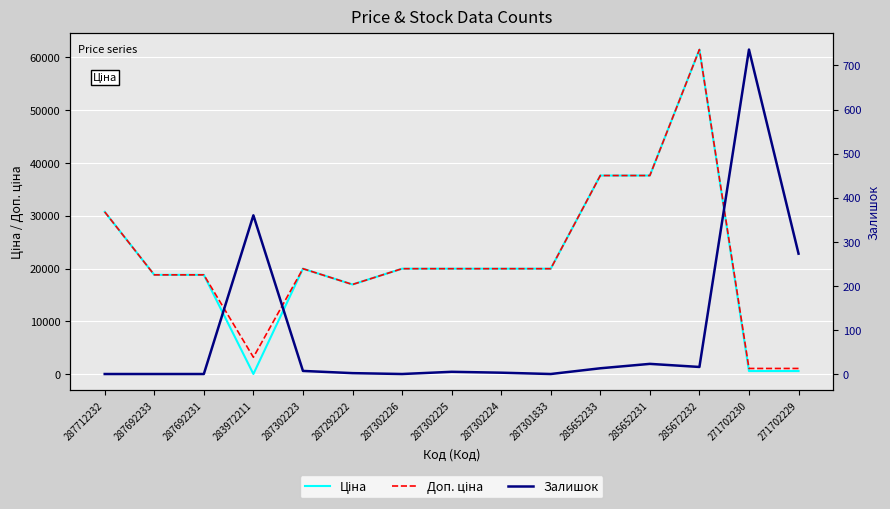

At which label is Доп. ціна closest to 31257?

287712232